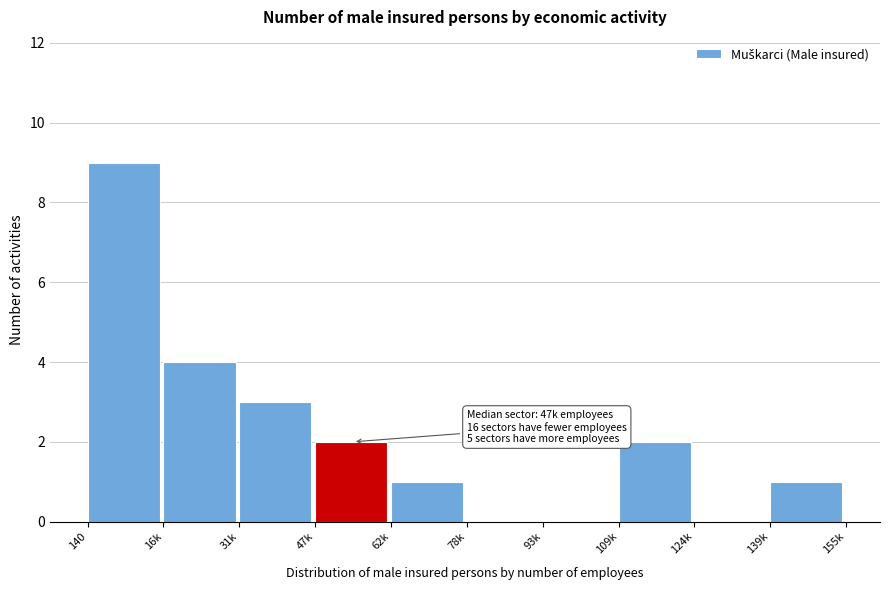

Reading right to left, what are all the values shown in this chart?

139k=1	124k=0	109k=2	93k=0	78k=0	62k=1	47k=2	31k=3	16k=4	140=9